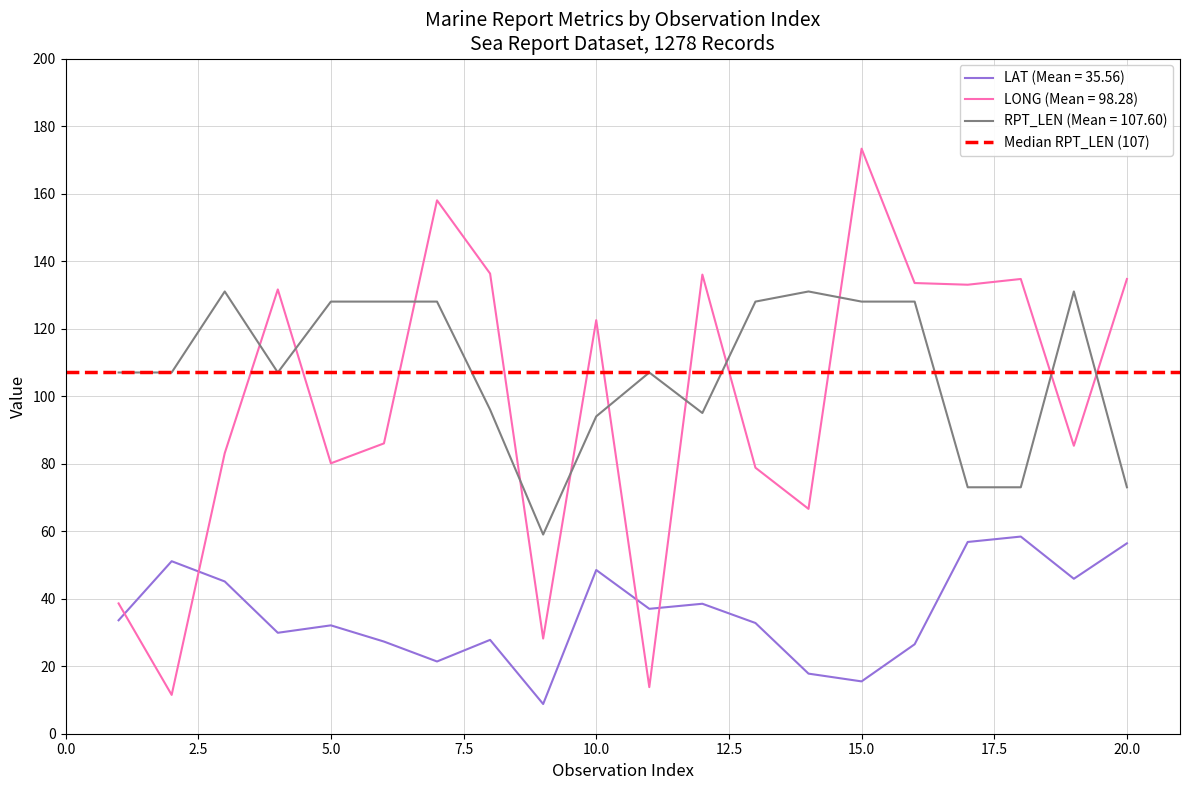

What is the lowest value of the RPT_LEN series?

59.0